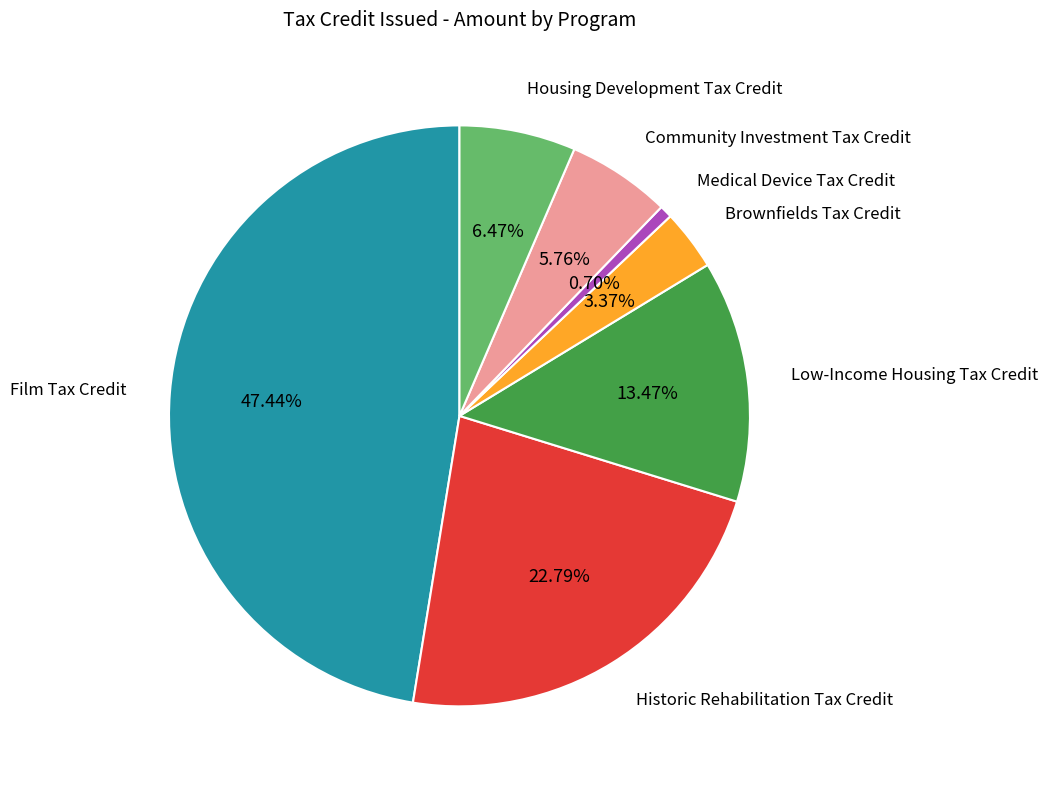

Approximately how many times larger is the value at Brownfields Tax Credit compared to Film Tax Credit?

0.1